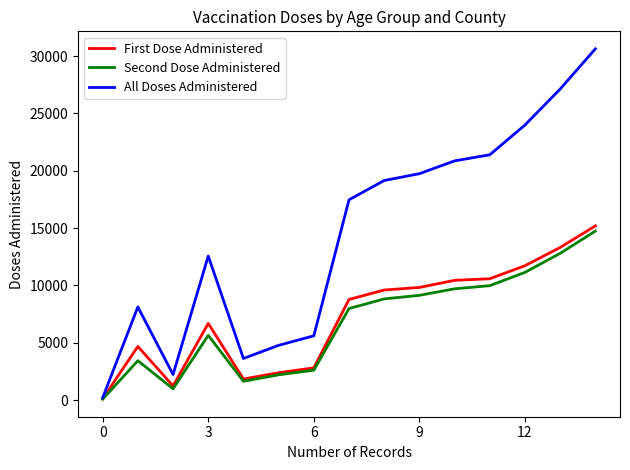

What is the maximum value shown in the chart?

30628